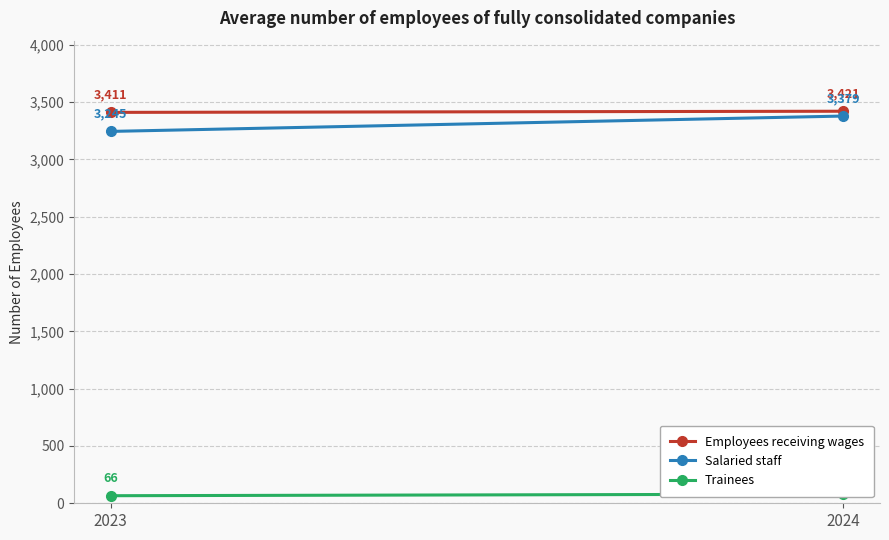

Rank the series at 2023 from highest to lowest value.

Employees receiving wages, Salaried staff, Trainees